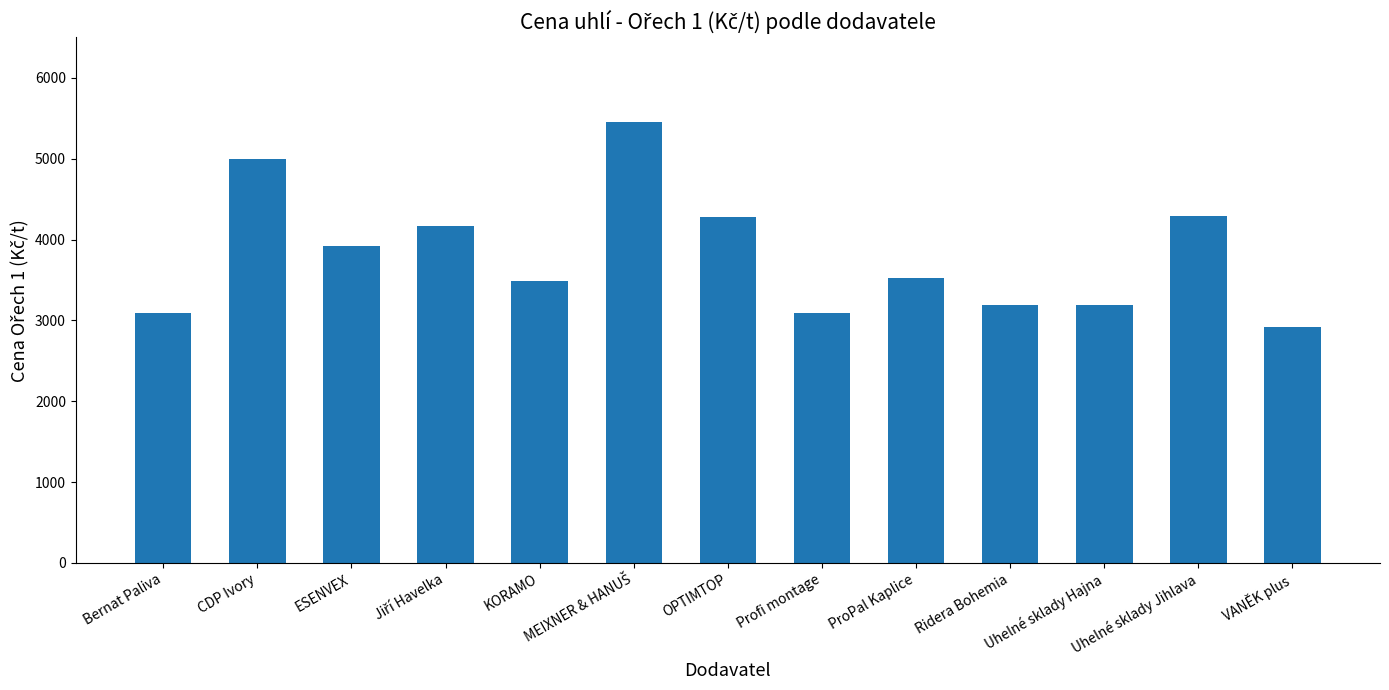

What is the change in value from ProPal Kaplice to VANĚK plus?

-610.0